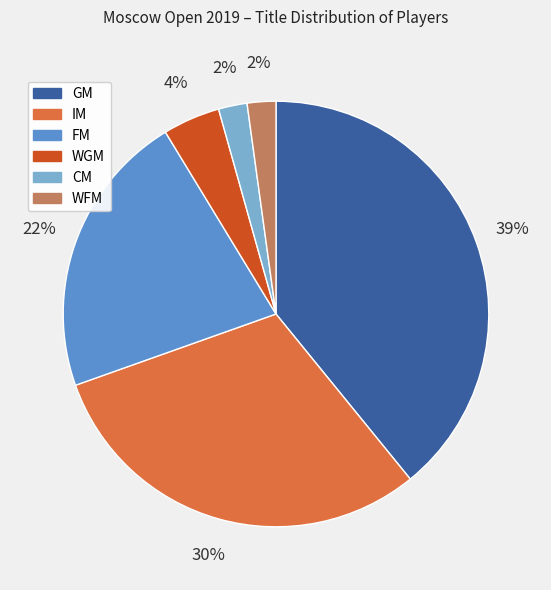

Is the sum of WFM and IM greater than half?

No